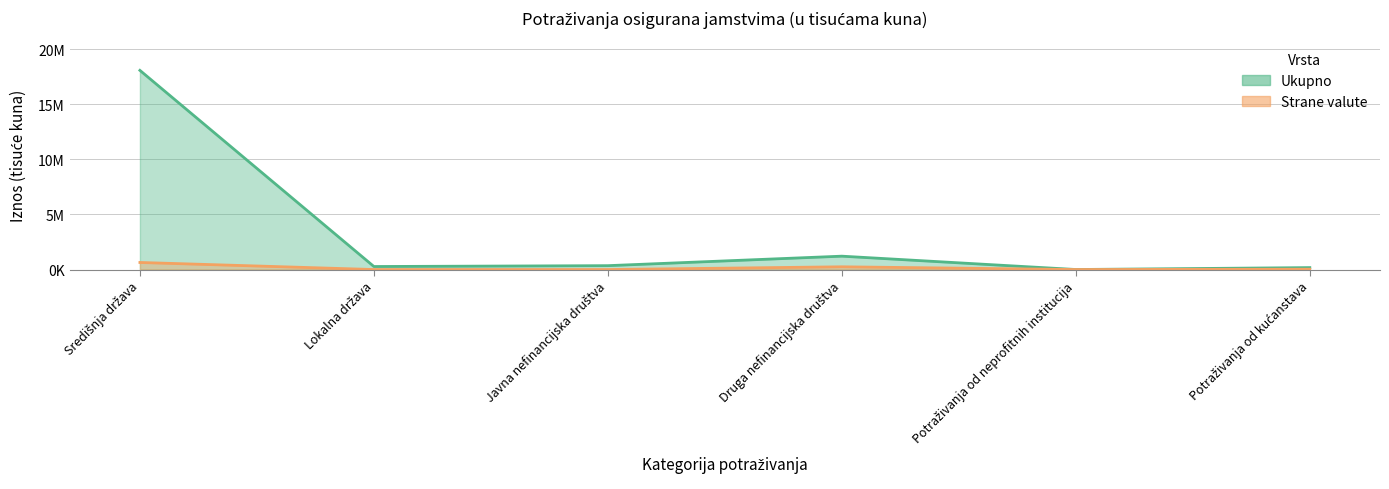

What is the label of the 4th point from the right?

Javna nefinancijska društva